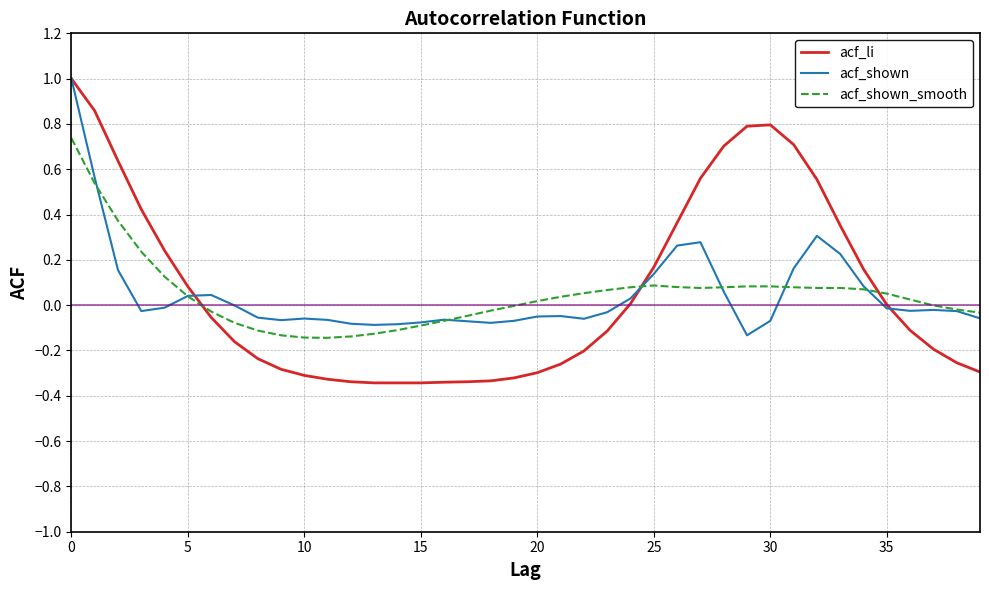

What is the difference between the maximum and second lowest values in the acf_shown series?

1.1